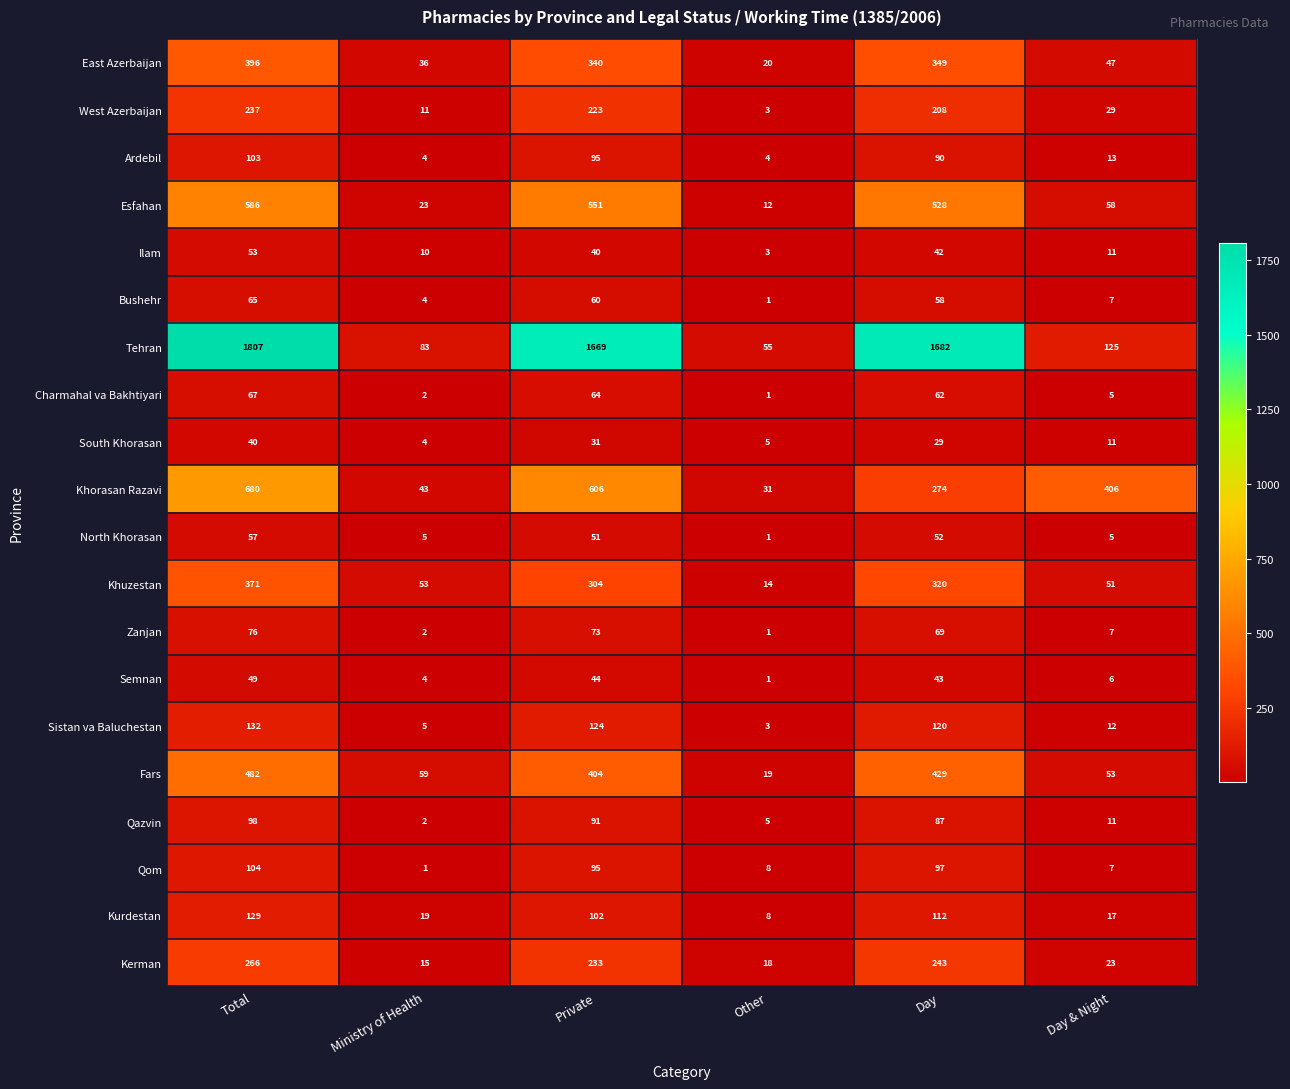

What is the approximate value of Charmahal va Bakhtiyari at Day & Night?

5